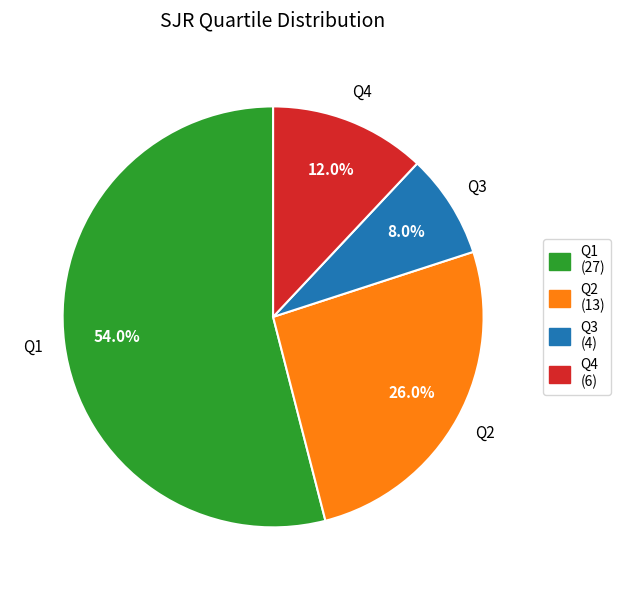

Count the number of slices in the pie.

4